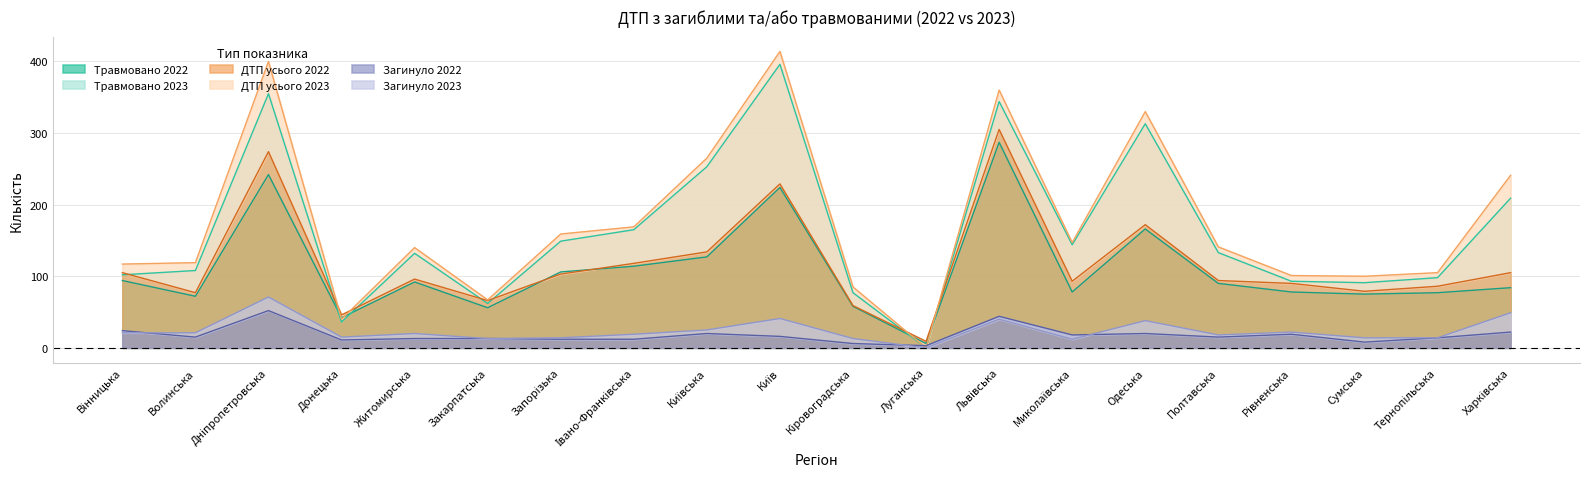

True or false: ДТП усього 2022 has more than 2 points higher than both neighbors.

True